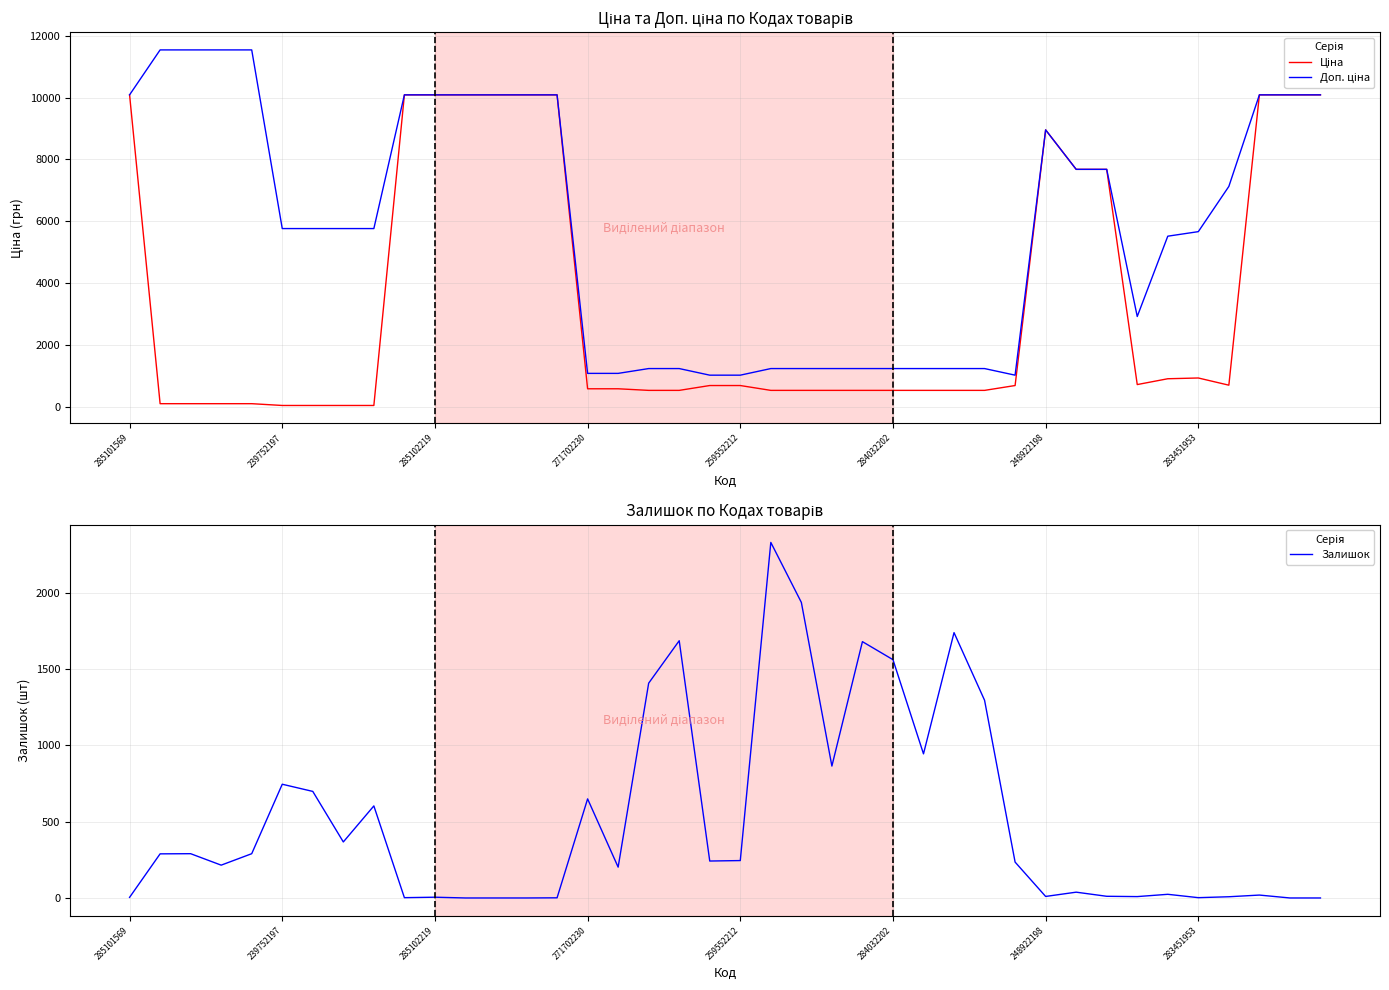

How many values in the Доп. ціна series are below 5769?

18